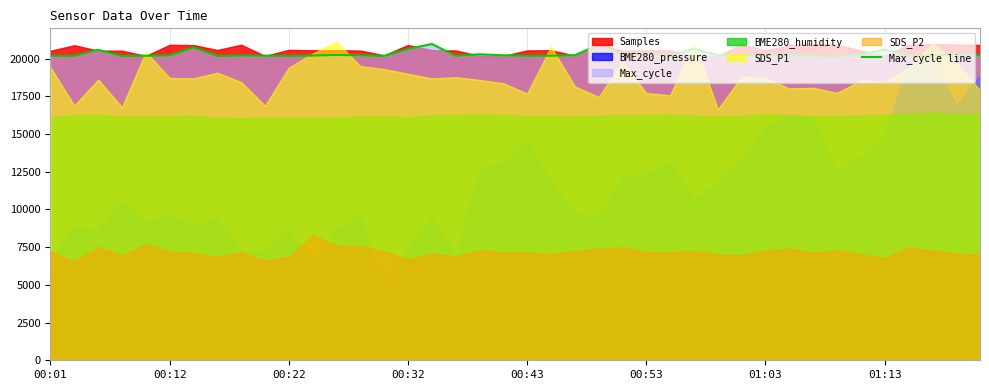

What is the maximum value for Max_cycle line?

20962